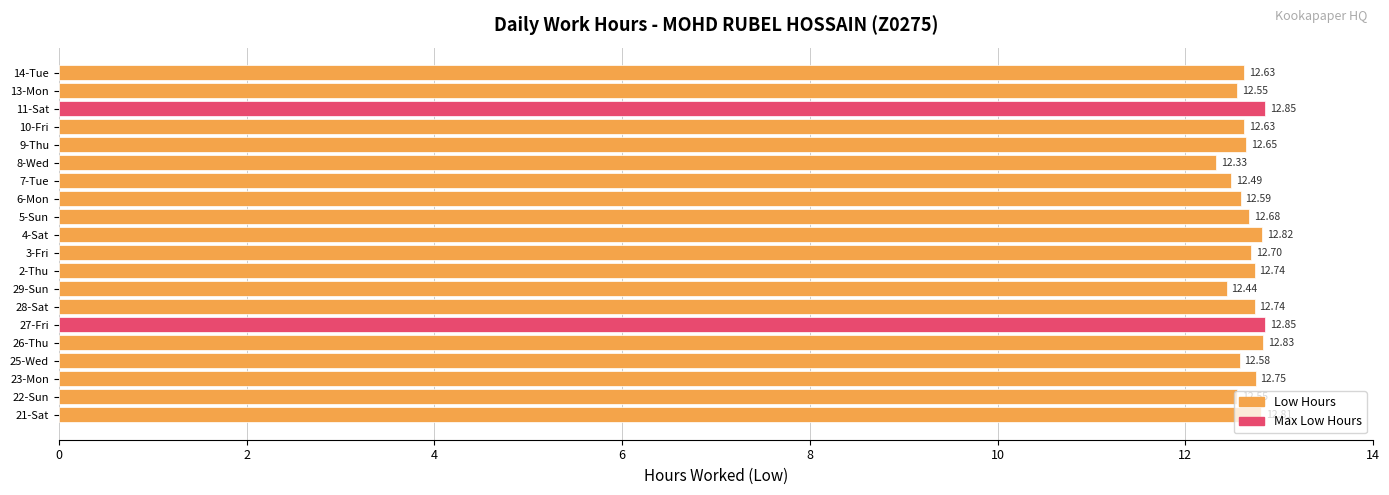

At which label is the value closest to 12?

8-Wed